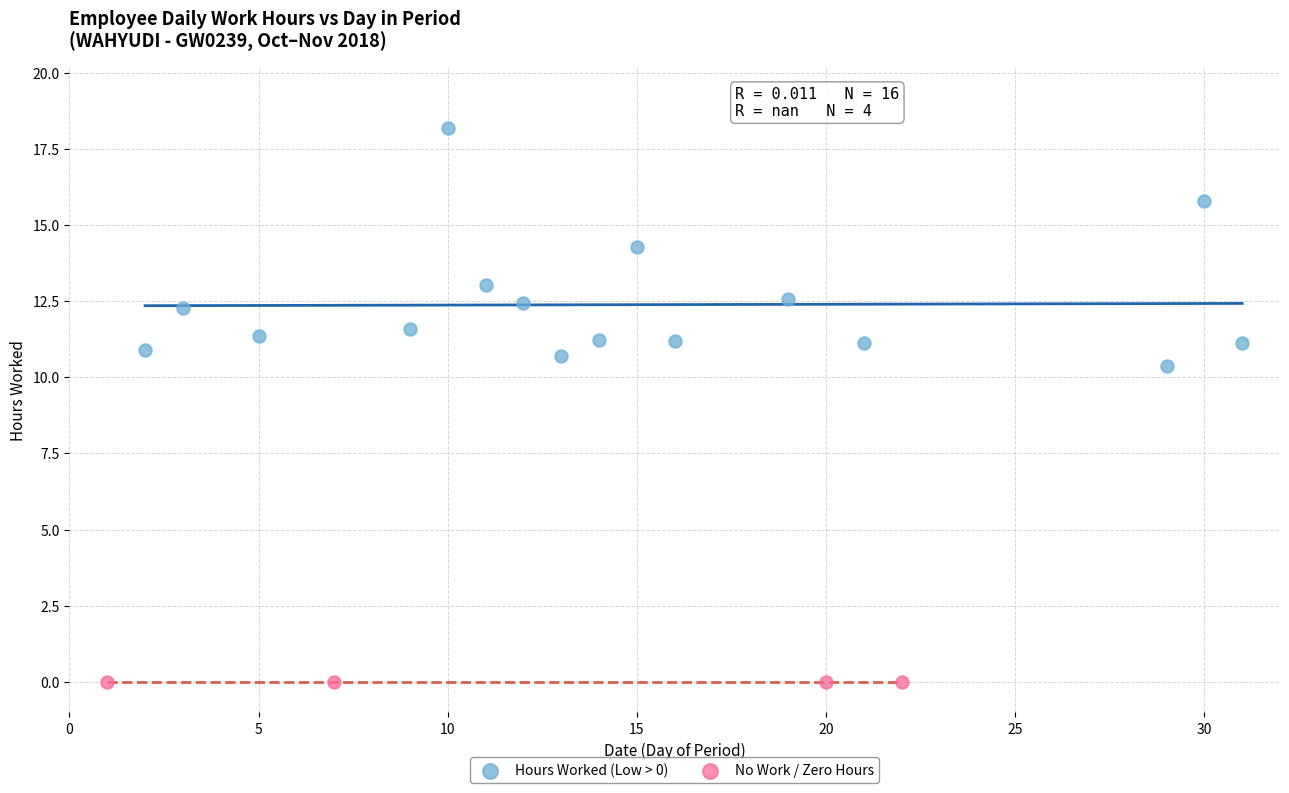

Which series contains the lowest Y value?

No Work / Zero Hours